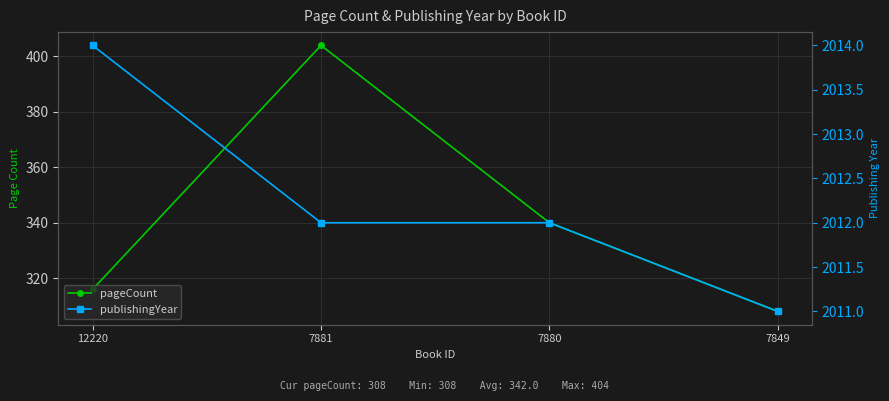

Rank the series by their maximum value, from highest to lowest.

publishingYear, pageCount